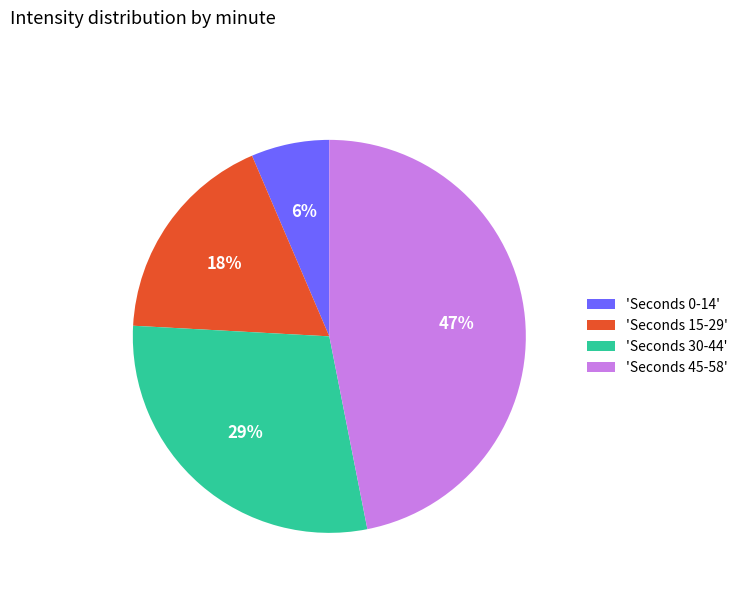

To the nearest percent, what is the average slice percentage?

25%